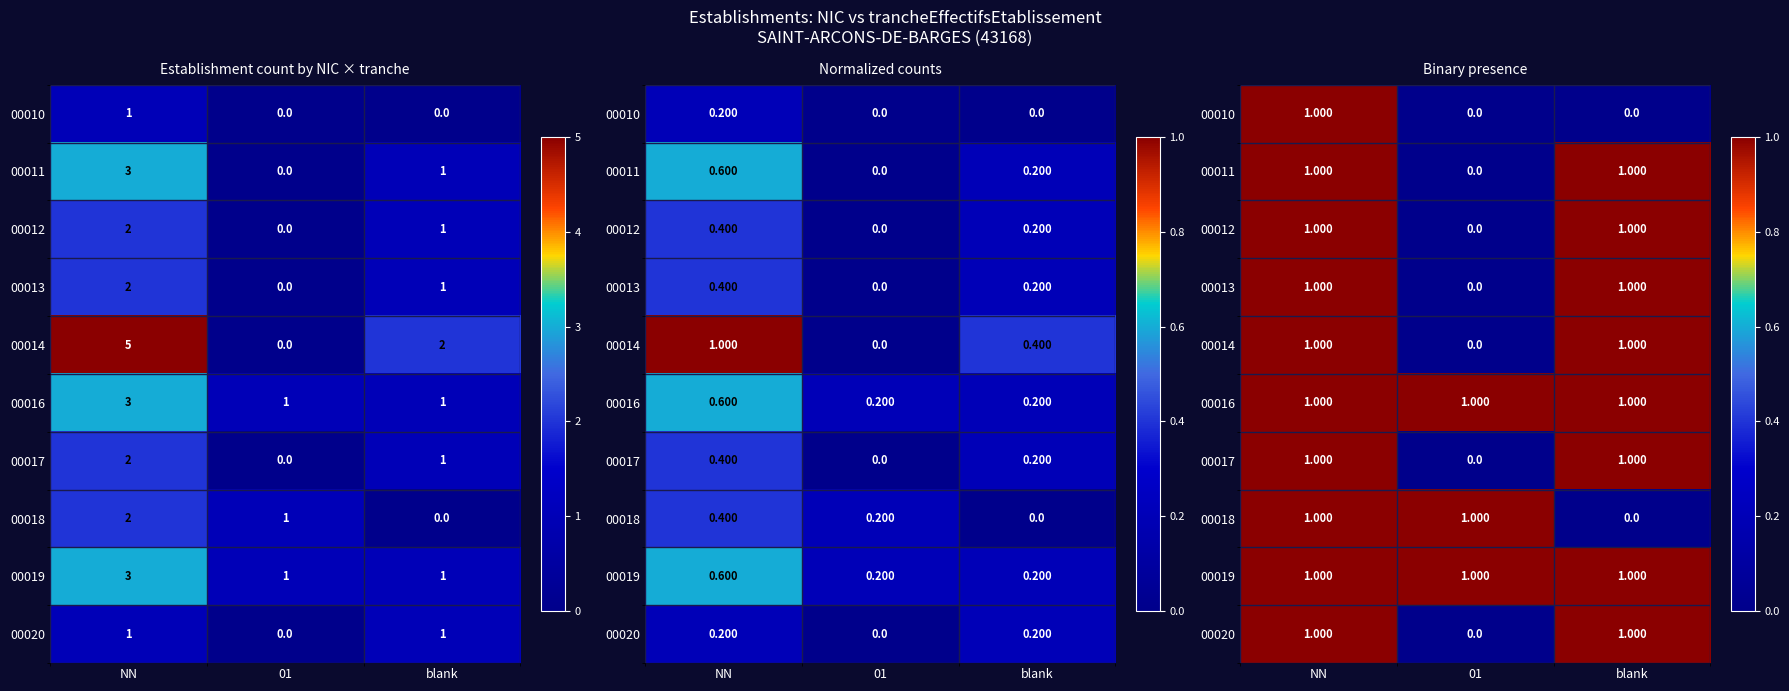

Between NN and blank, which is larger?

NN